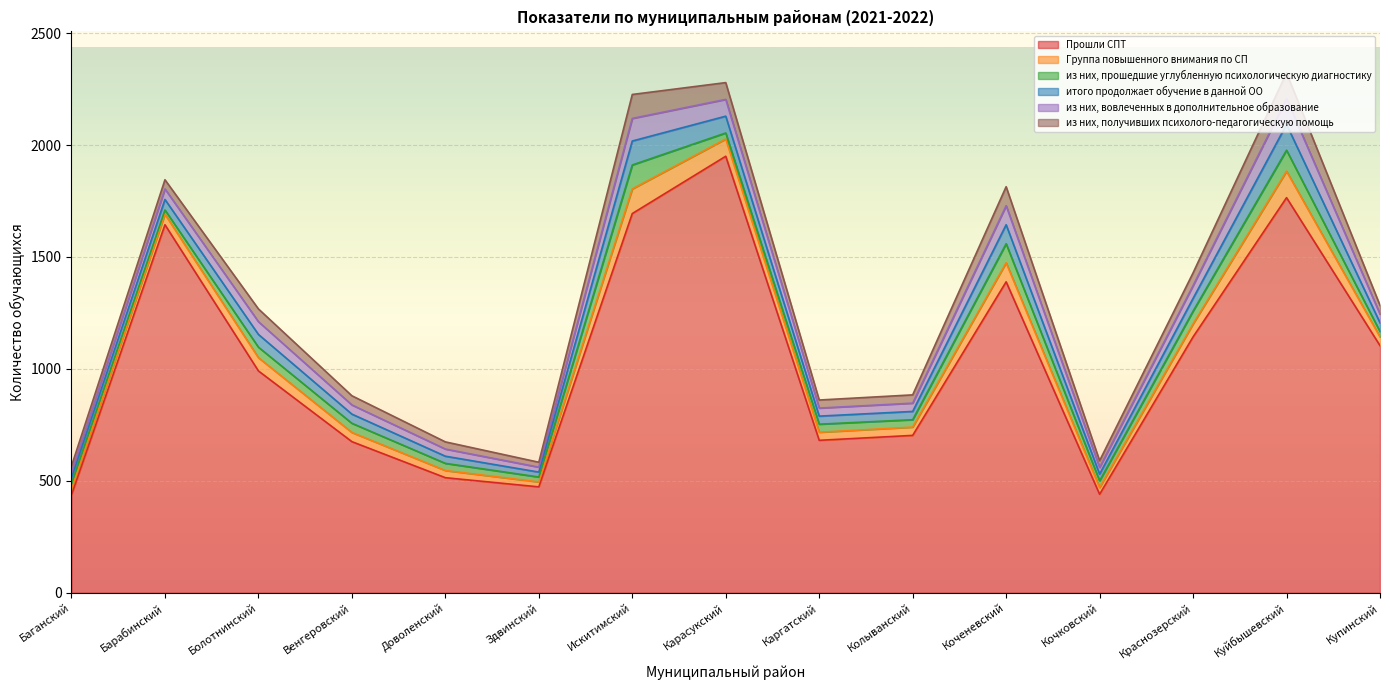

Reading left to right, transcribe all the data shown in this chart.

Прошли СПТ: Баганский=437	Барабинский=1644	Болотнинский=991	Венгеровский=675	Доволенский=514	Здвинский=473	Искитимский=1694	Карасукский=1950	Каргатский=681	Колыванский=703	Коченевский=1389	Кочковский=440	Краснозерский=1143	Куйбышевский=1765	Купинский=1104
Группа повышенного внимания по СП: Баганский=26	Барабинский=47	Болотнинский=59	Венгеровский=41	Доволенский=32	Здвинский=22	Искитимский=110	Карасукский=77	Каргатский=36	Колыванский=37	Коченевский=85	Кочковский=30	Краснозерский=58	Куйбышевский=118	Купинский=39
из них, прошедшие углубленную психологическую диагностику: Баганский=25	Барабинский=19	Болотнинский=47	Венгеровский=41	Доволенский=32	Здвинский=22	Искитимский=107	Карасукский=27	Каргатский=36	Колыванский=33	Коченевский=85	Кочковский=30	Краснозерский=57	Куйбышевский=94	Купинский=24
итого продолжает обучение в данной ОО: Баганский=26	Барабинский=47	Болотнинский=57	Венгеровский=41	Доволенский=32	Здвинский=22	Искитимский=107	Карасукский=75	Каргатский=36	Колыванский=37	Коченевский=85	Кочковский=30	Краснозерский=57	Куйбышевский=115	Купинский=39
из них, вовлеченных в дополнительное образование: Баганский=26	Барабинский=47	Болотнинский=57	Венгеровский=41	Доволенский=32	Здвинский=22	Искитимский=101	Карасукский=75	Каргатский=36	Колыванский=37	Коченевский=85	Кочковский=30	Краснозерский=57	Куйбышевский=115	Купинский=39
из них, получивших психолого-педагогическую помощь: Баганский=26	Барабинский=41	Болотнинский=57	Венгеровский=41	Доволенский=32	Здвинский=22	Искитимский=107	Карасукский=75	Каргатский=36	Колыванский=37	Коченевский=85	Кочковский=30	Краснозерский=57	Куйбышевский=115	Купинский=39